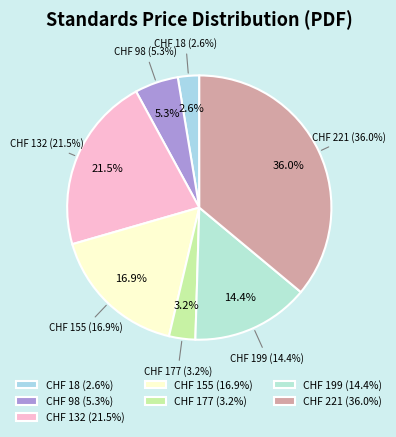

Which category has the biggest portion of the pie?

221.0